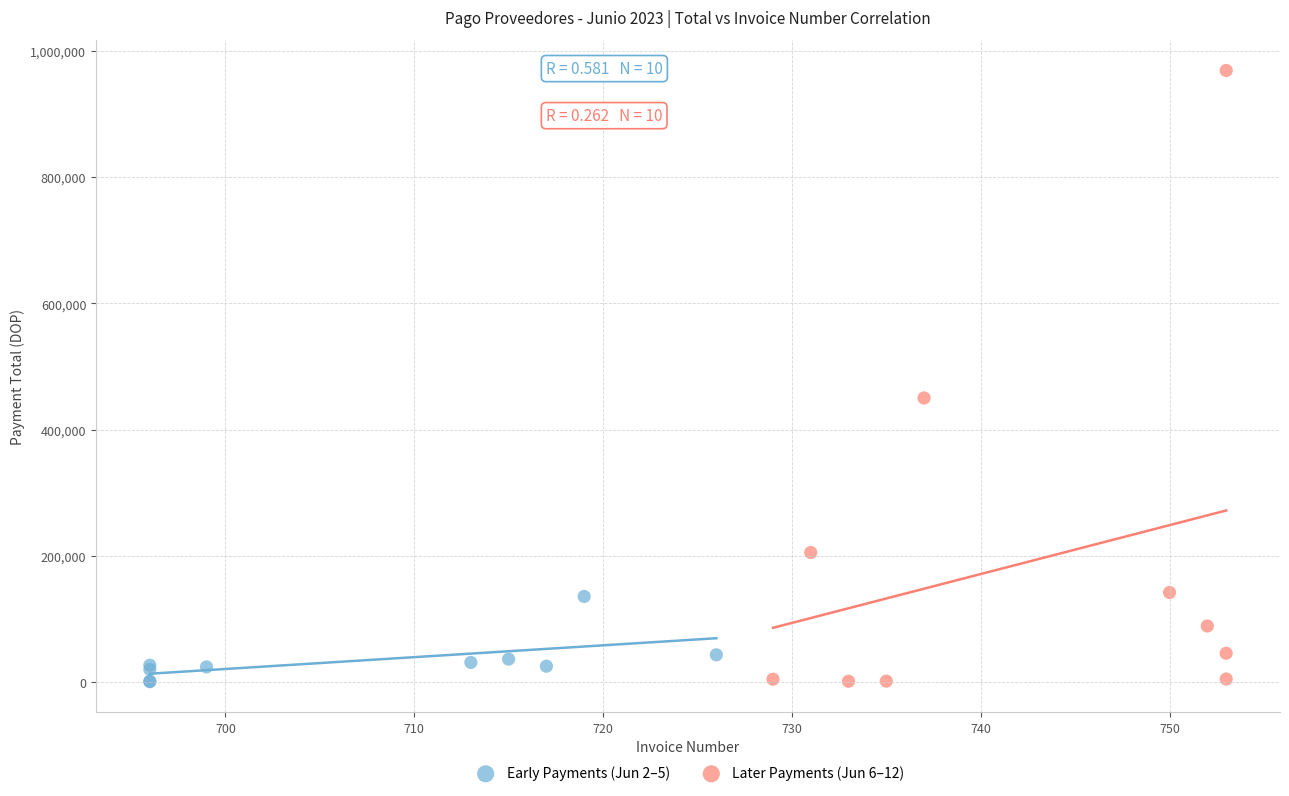

Which series contains the highest Y value?

Later Payments (Jun 6–12)